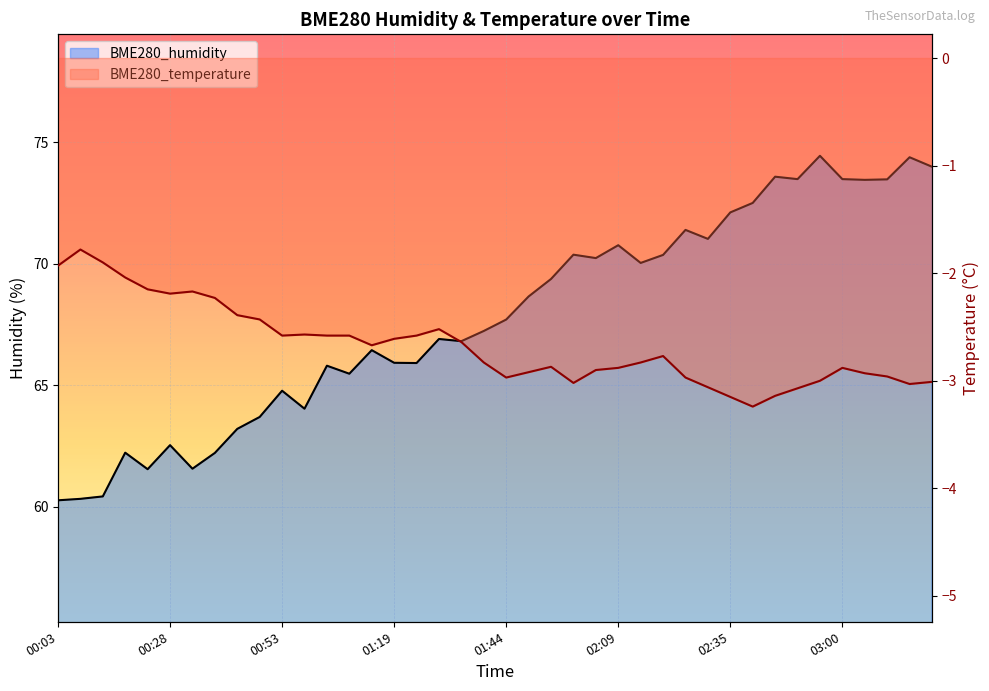

At how many categories does at least one series exceed 0?

40